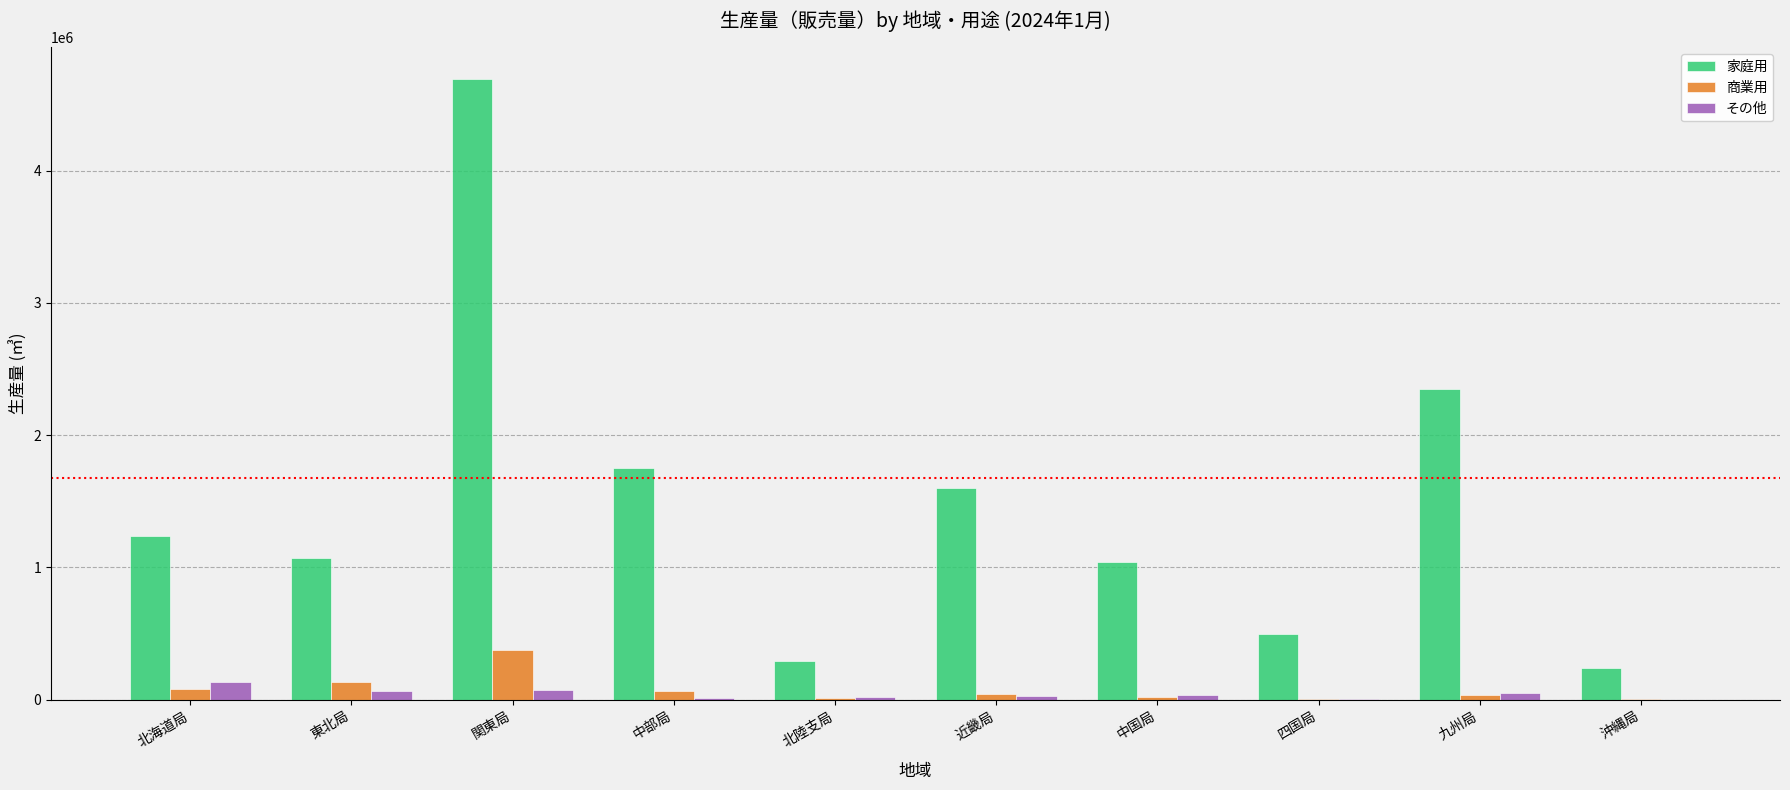

Which series has the largest total across all categories?

家庭用